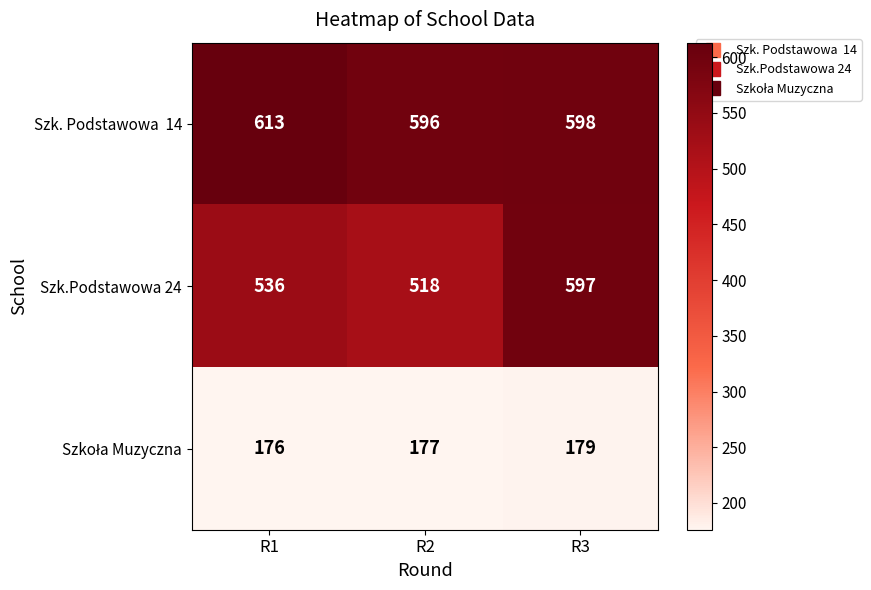

What is the spread (max minus min) of values at R3?

419